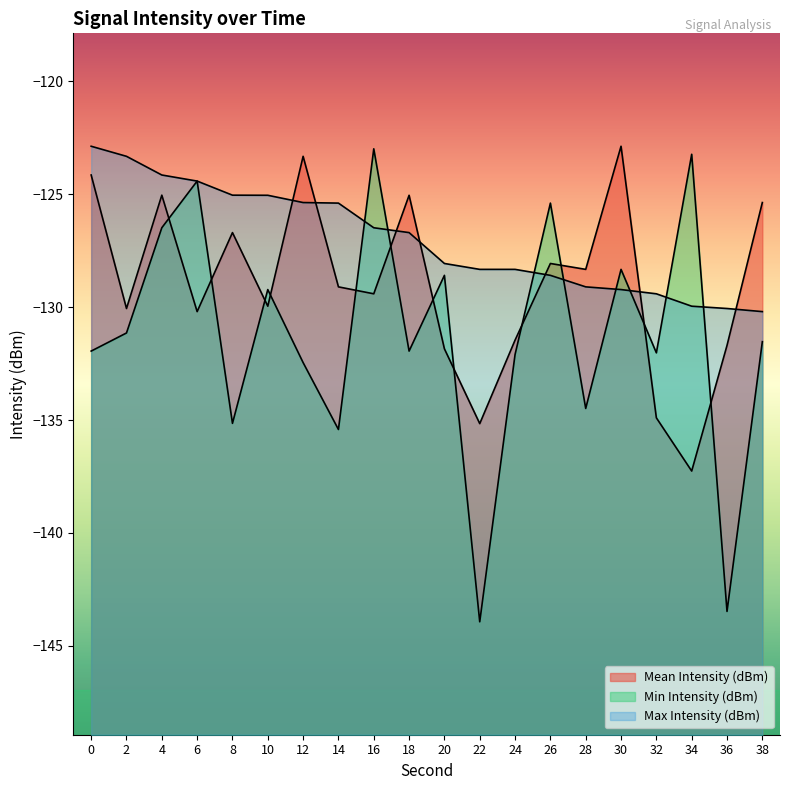

Which category has the lowest value across all series?

22